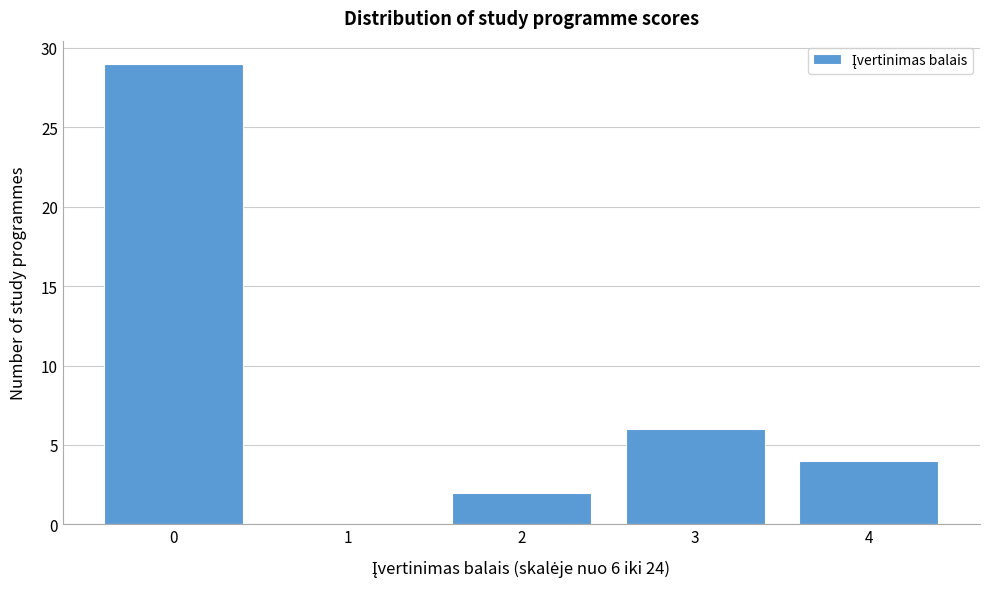

Over which range of the x-axis is the bar tallest?

-0.5 to 0.5